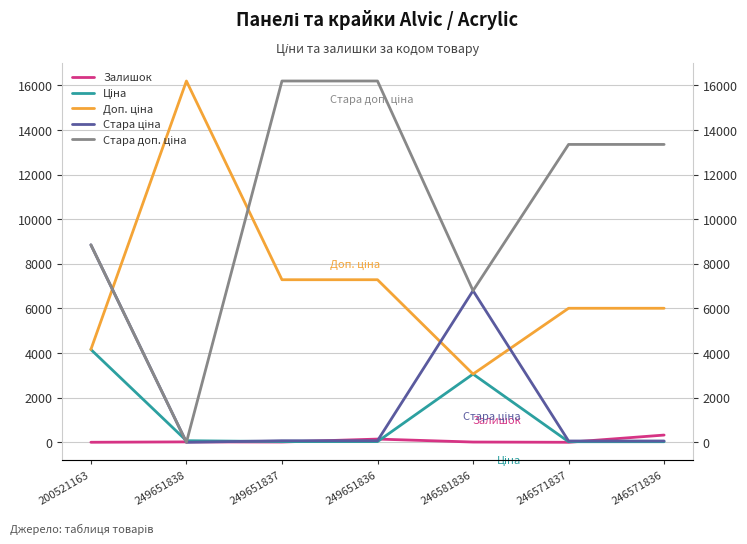

The value of Стара доп. ціна at 200521163 is 8854.9. True or false?

True